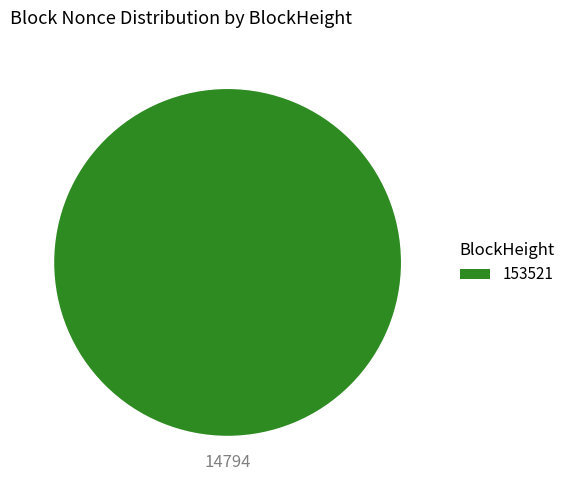

Is there a majority slice in this chart?

Yes